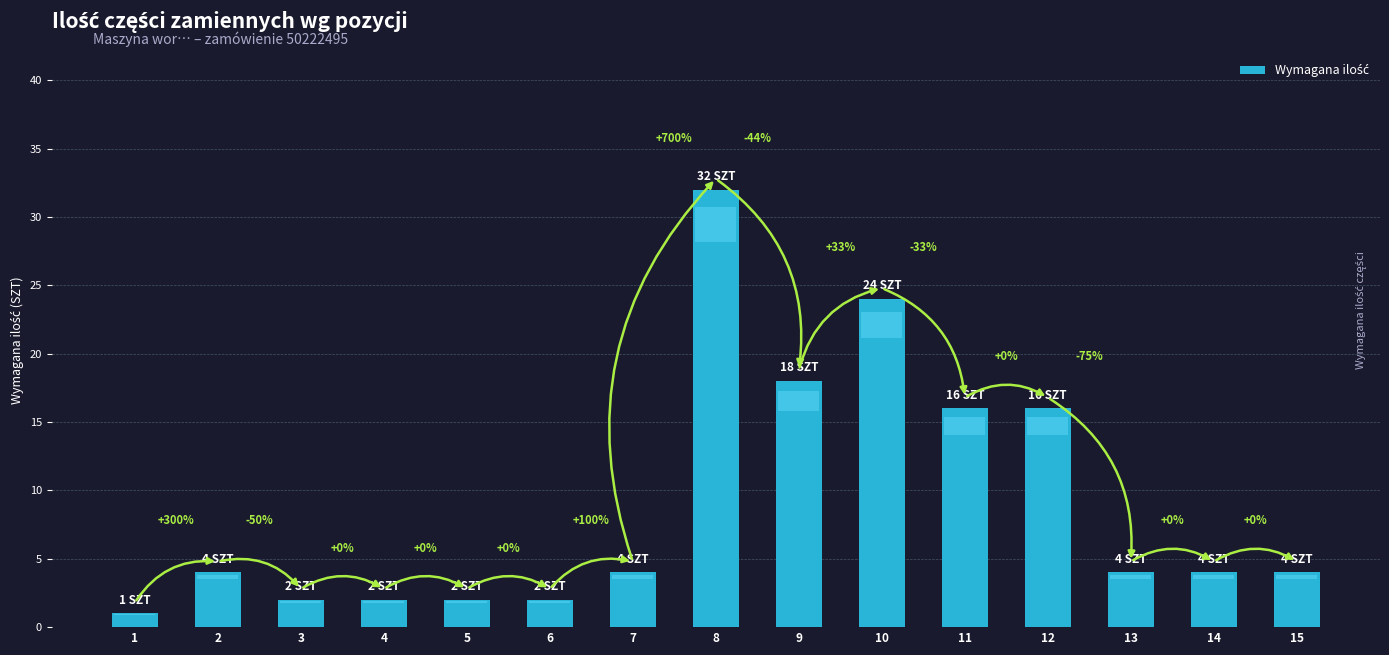

What is the average value?

9